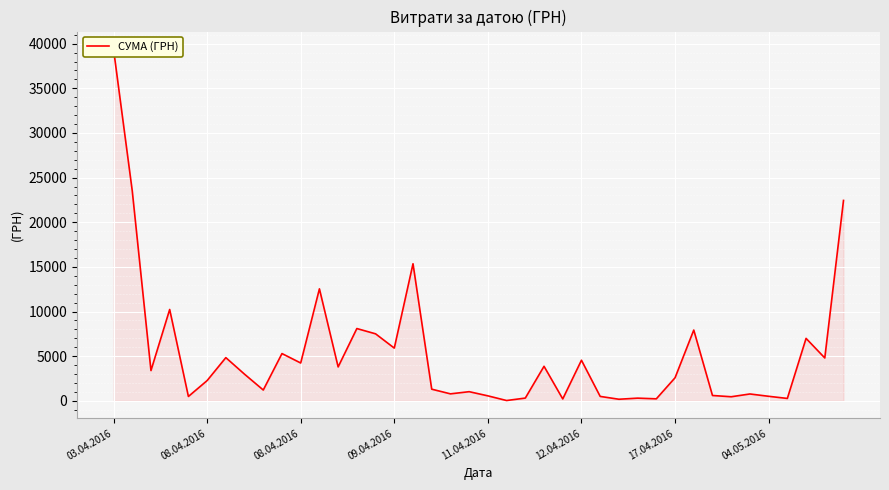

How many data points are less than 2977?

20